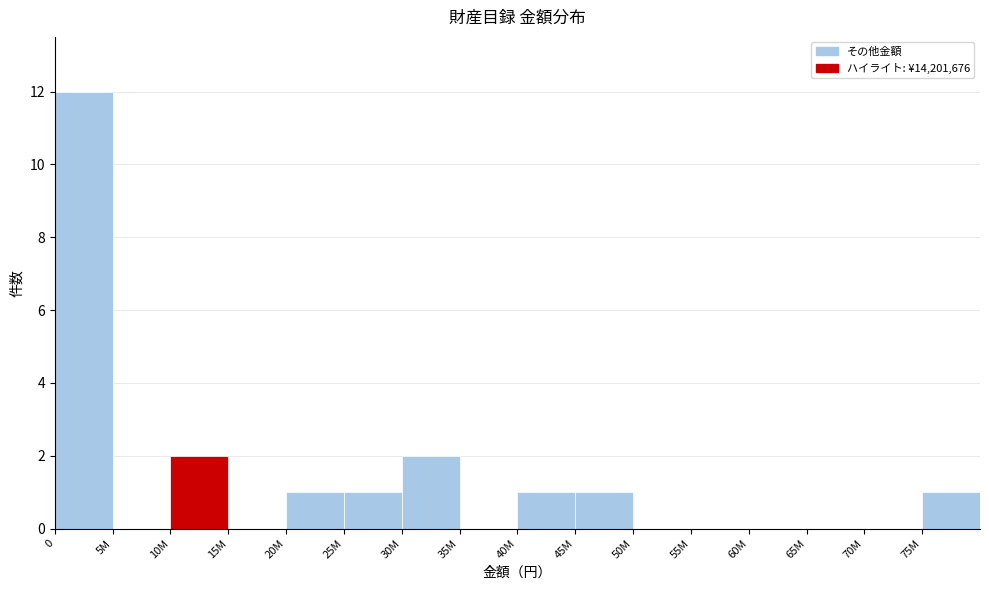

Reading right to left, list all the values displayed in this chart.

75M=1	70M=0	65M=0	60M=0	55M=0	50M=0	45M=1	40M=1	35M=0	30M=2	25M=1	20M=1	15M=0	10M=2	5M=0	0=12